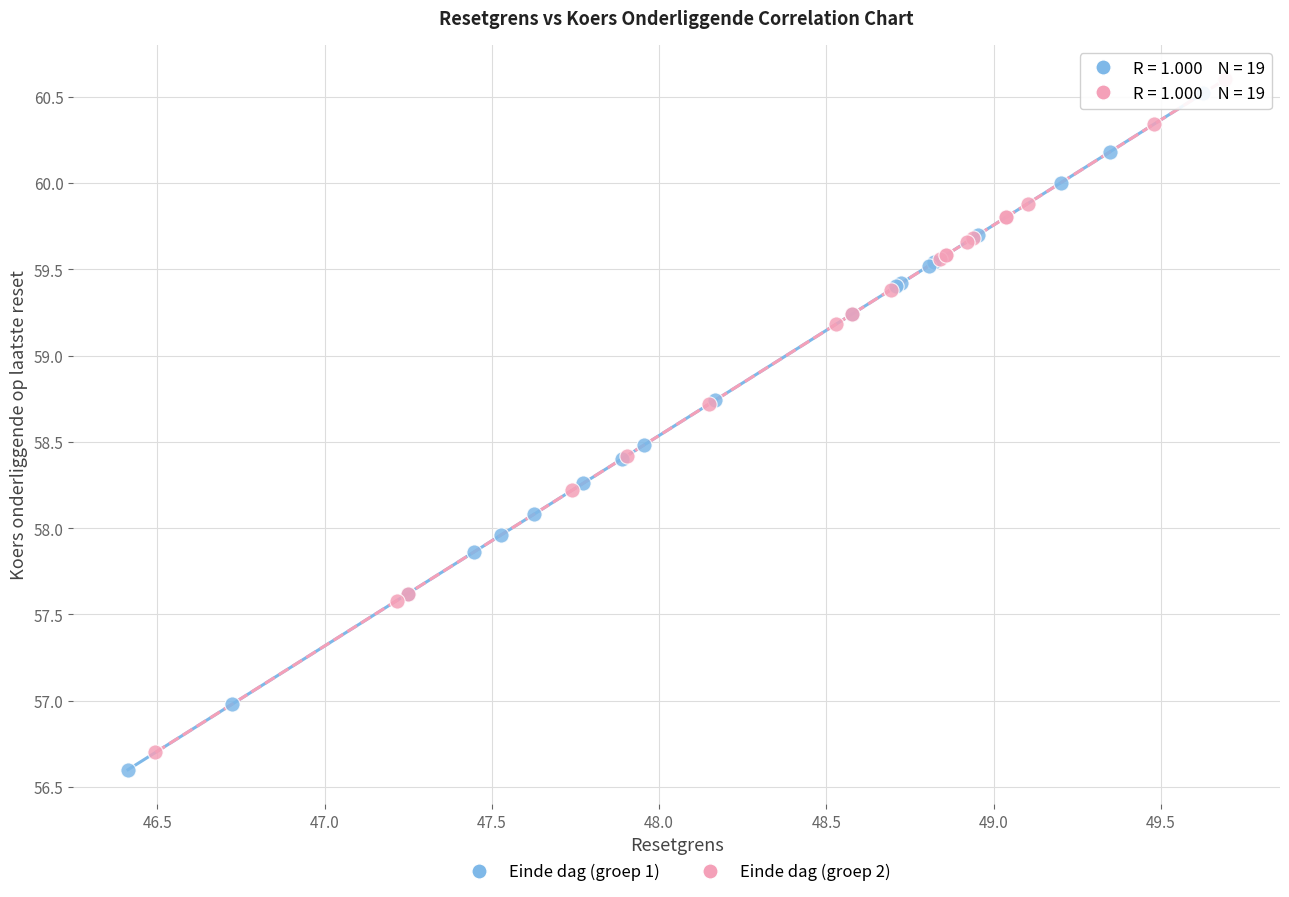

What are all the series names shown in the legend?

Einde dag (groep 1), Einde dag (groep 2)